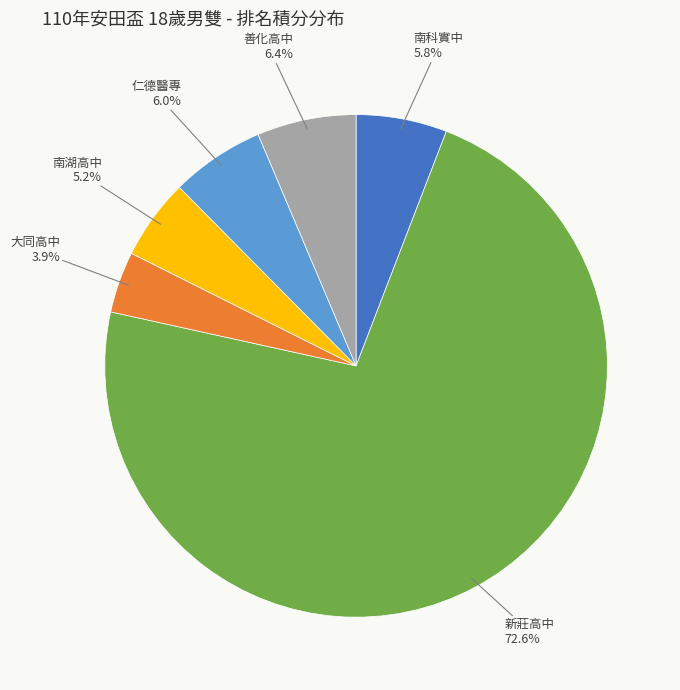

How many slices are in this pie chart?

6